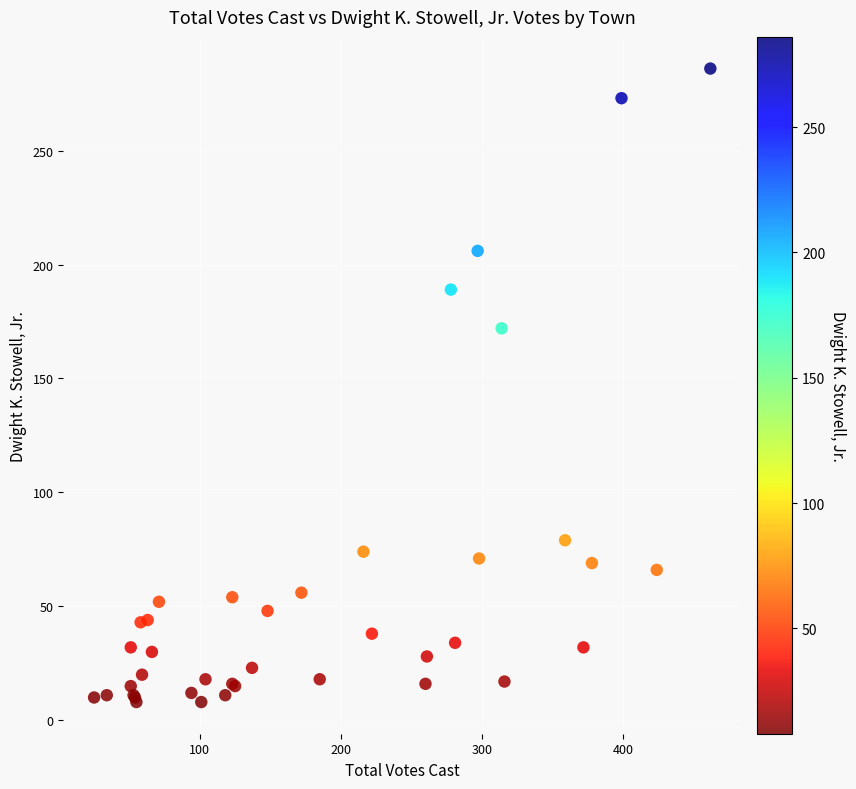

What Y value in the scatter plot is closest to 147?

172